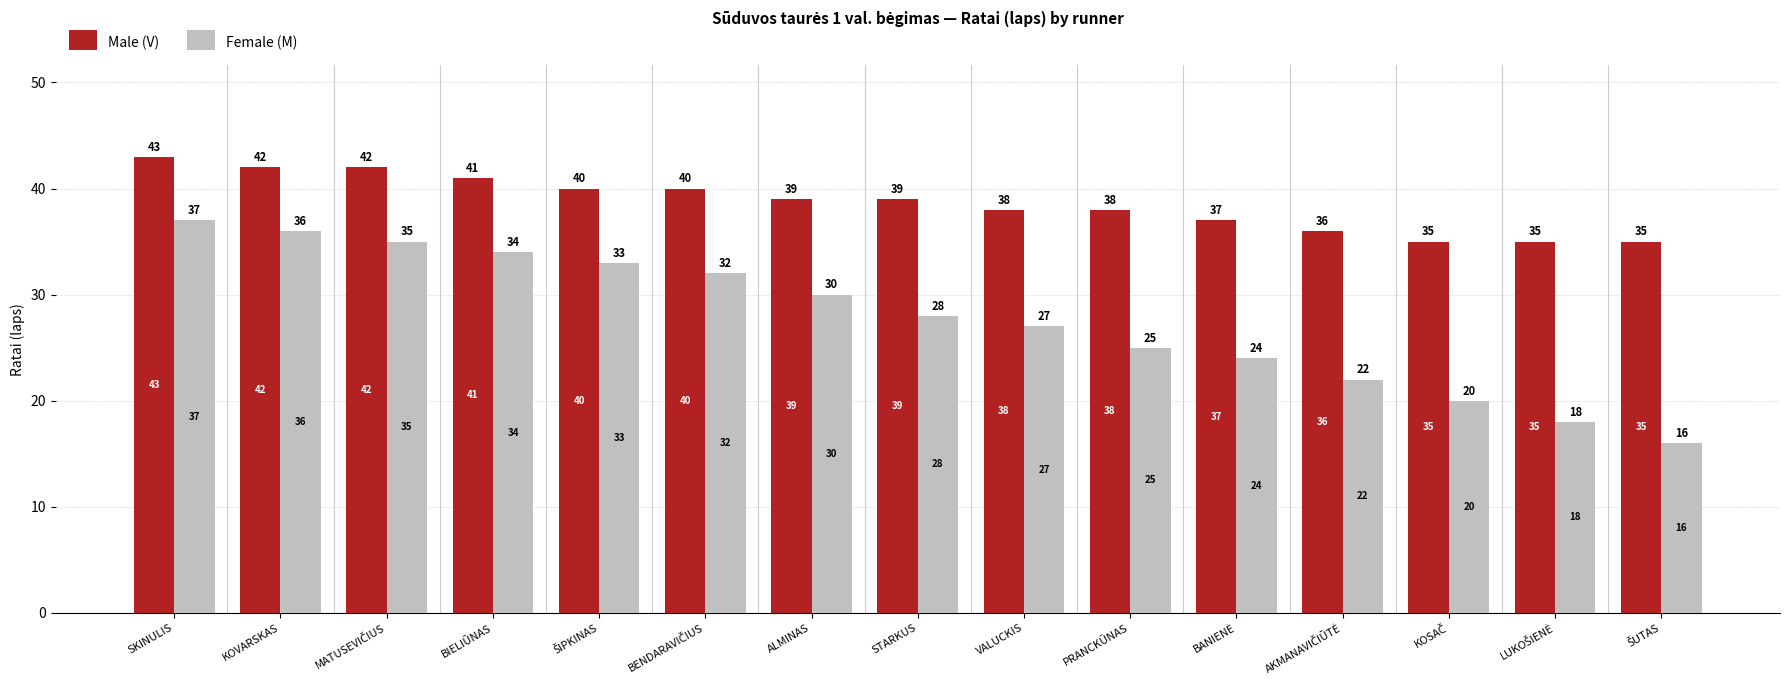

What is the average value of the Male (V) series?

39